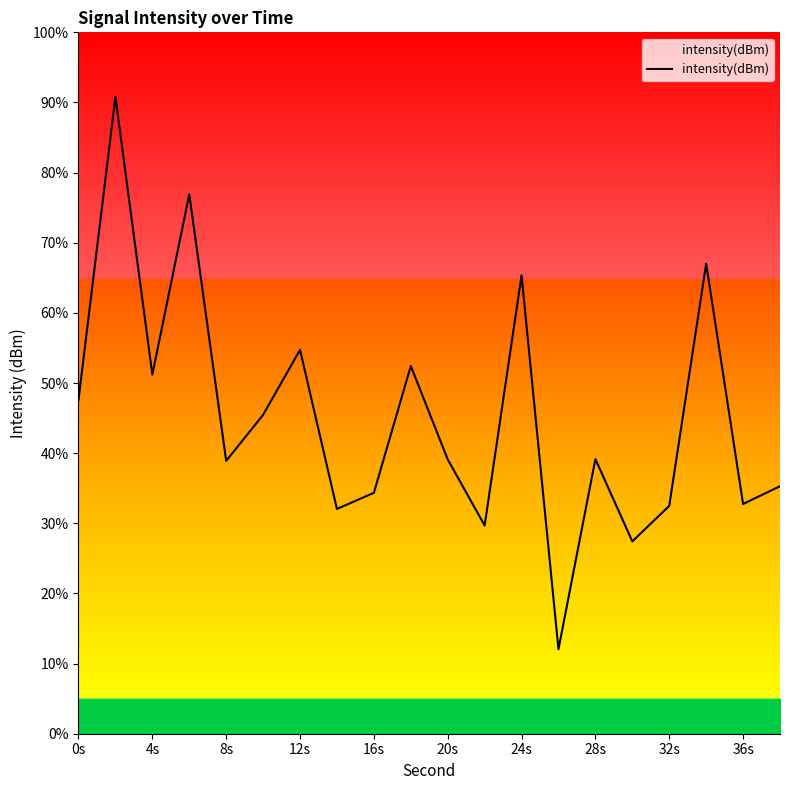

What is the maximum value shown in the chart?

90.8